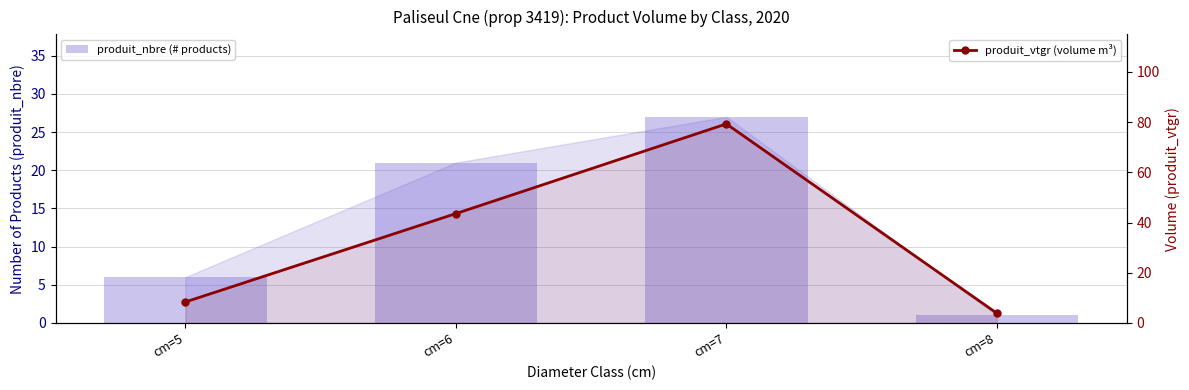

Rank the categories by produit_nbre (# products) value from highest to lowest.

cm=7, cm=6, cm=5, cm=8